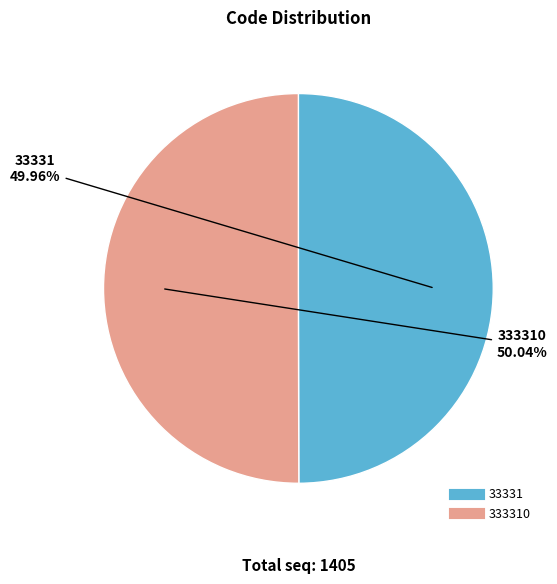

Is there any slice that represents more than half of the pie?

Yes